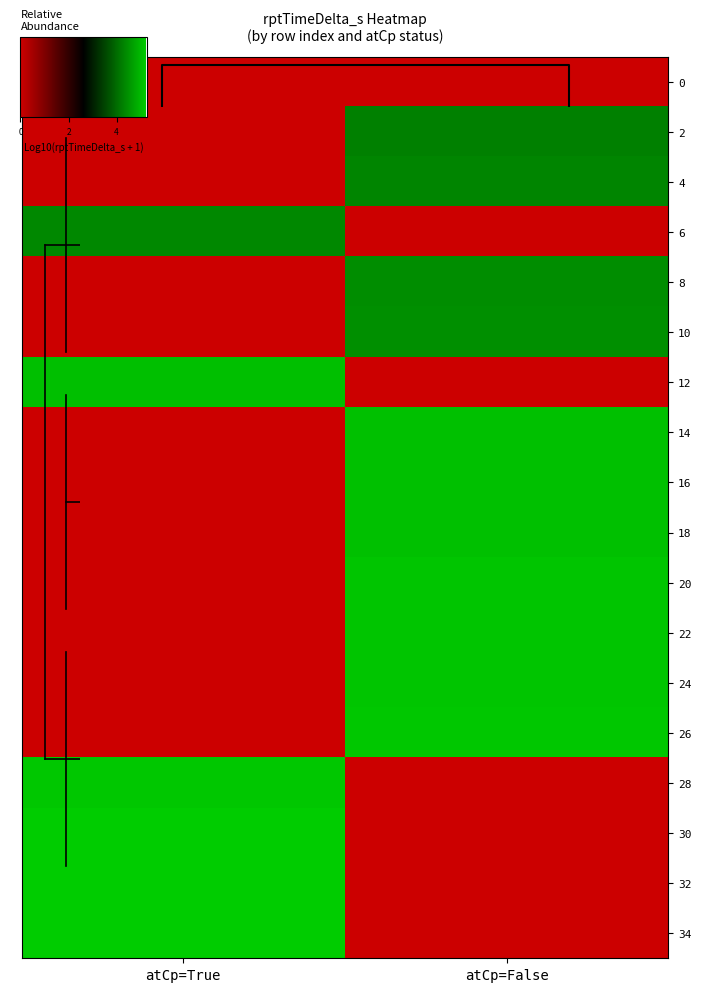

What is the difference between the maximum and minimum values in the 22 series?

5.1